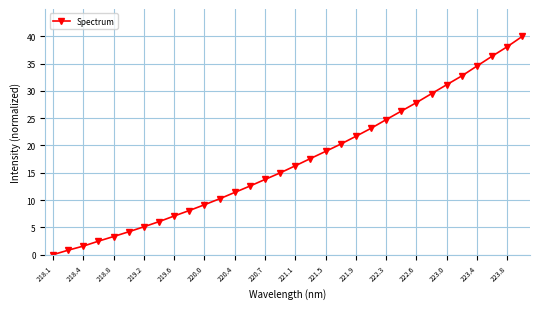

What is the value of the 3rd point from the left?

1.6